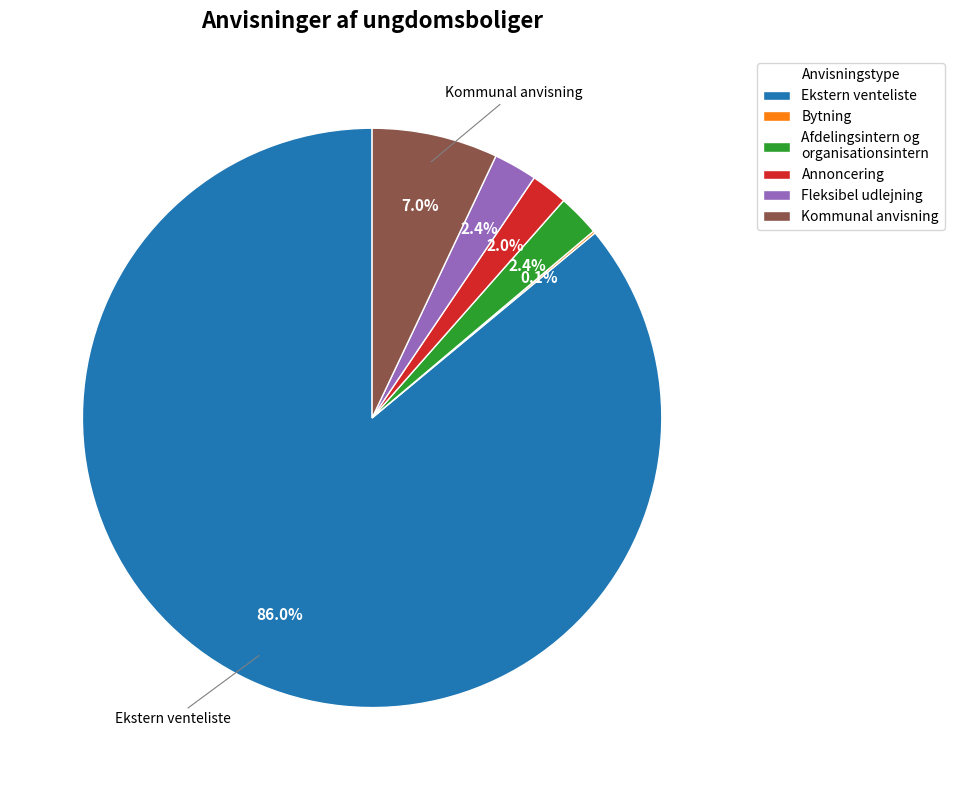

What is the majority slice?

Ekstern venteliste